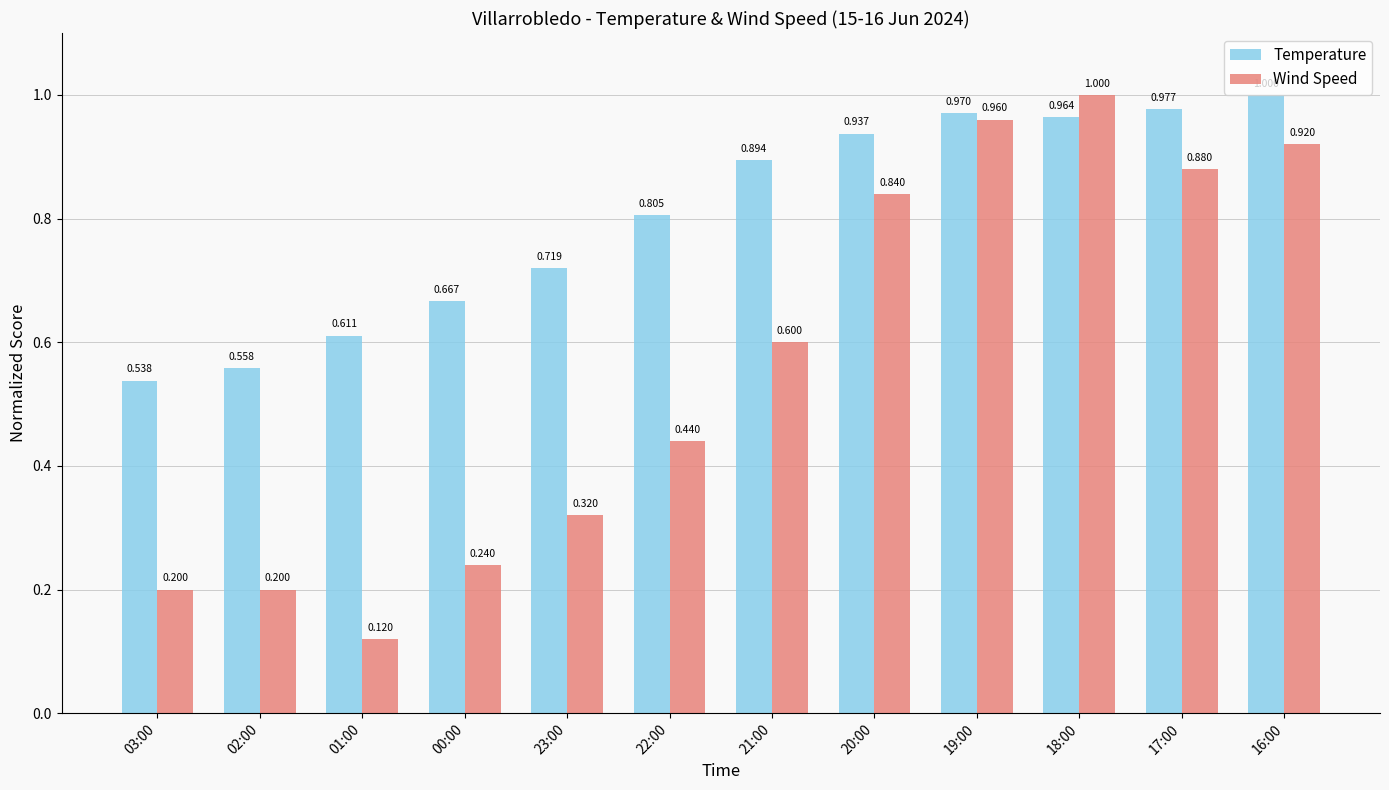

How many groups of bars are there?

12